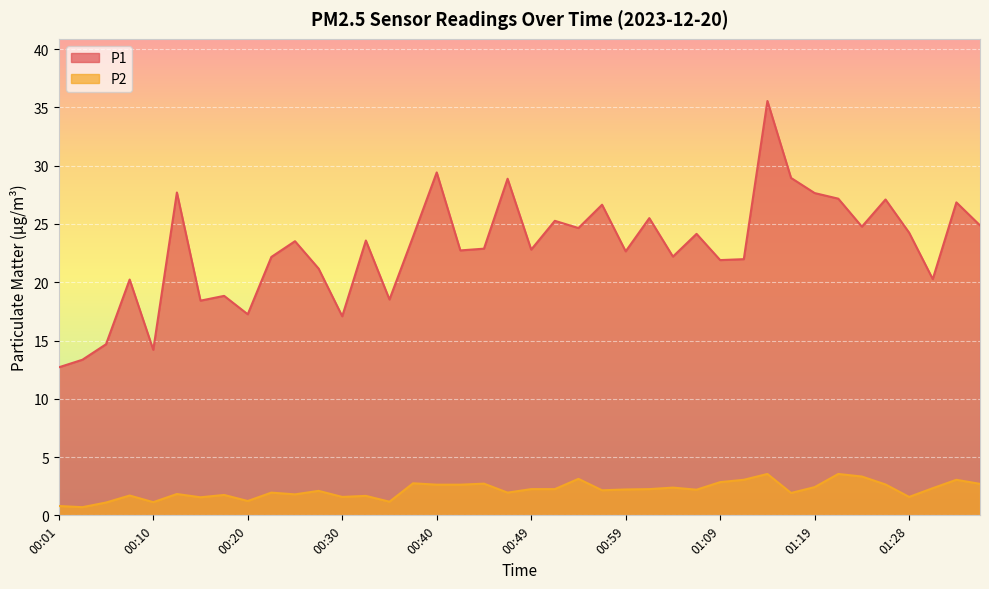

At which category does the chart reach its minimum across all series?

00:03